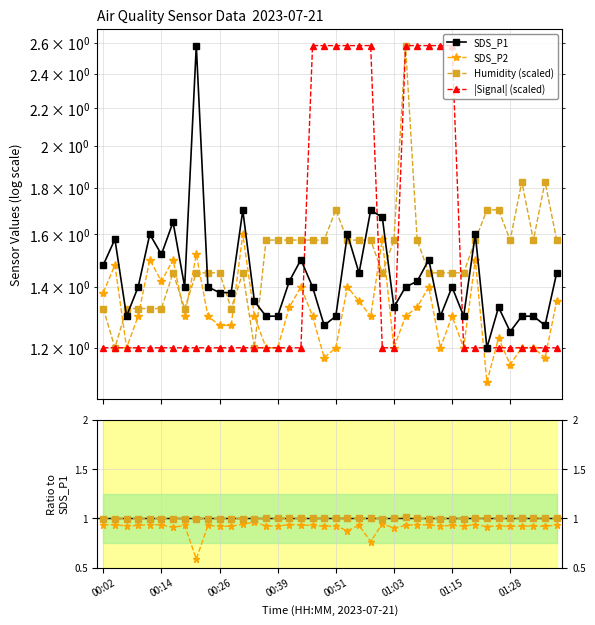

Which series has the widest spread of values?

SDS_P1